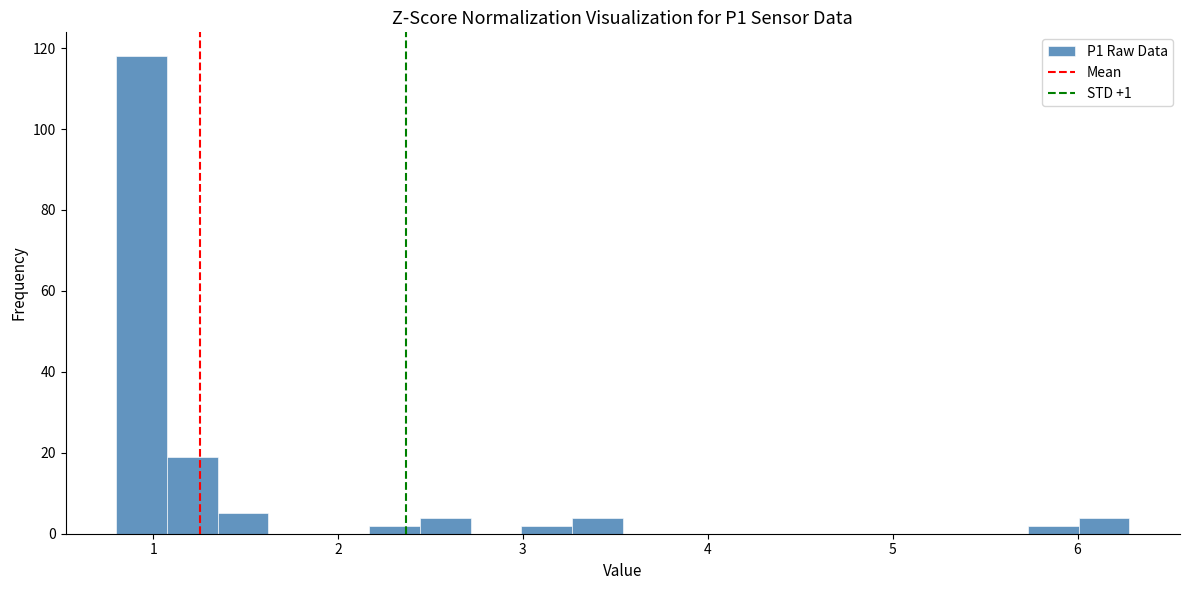

Read against the x-axis, roughly where is the centre of the tallest bar?

0.9